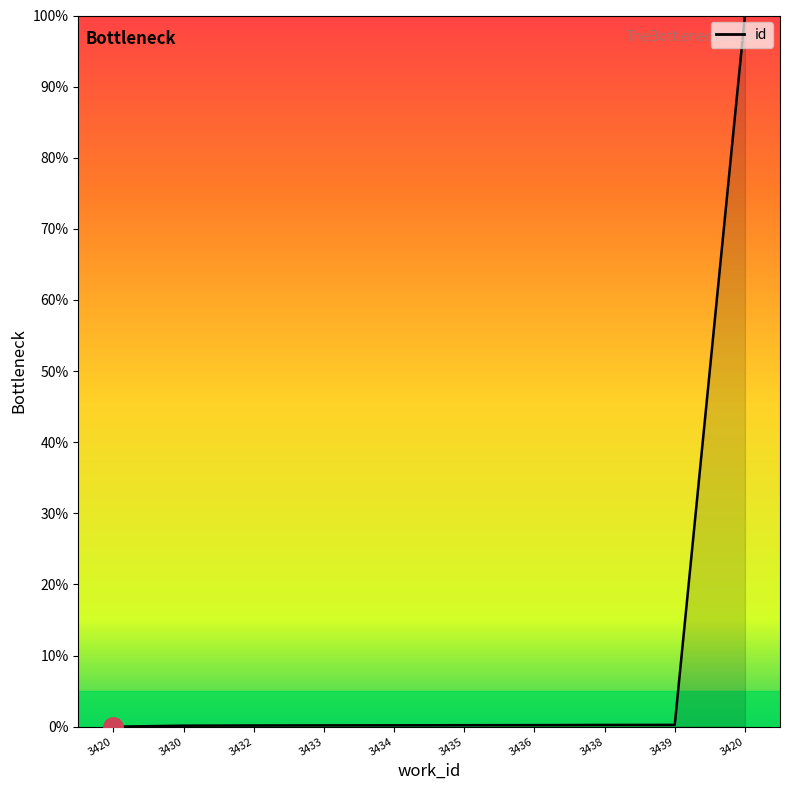

List the labels in order of value, smallest first.

3420, 3430, 3432, 3433, 3434, 3435, 3436, 3438, 3439, 3420